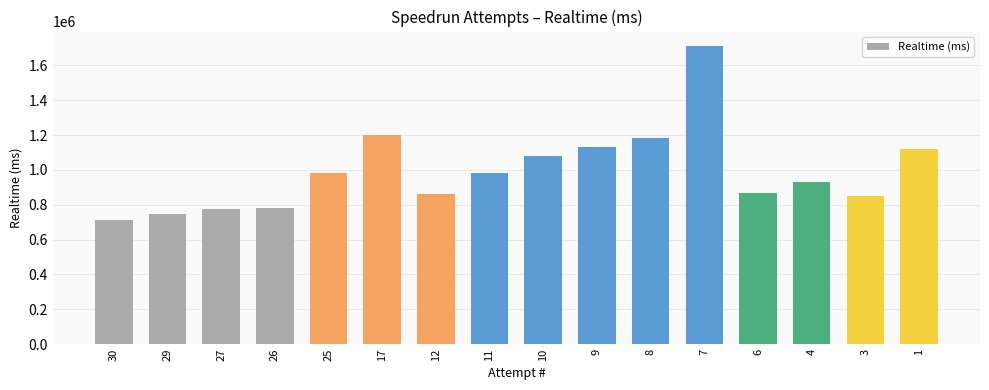

Which has a higher value, 12 or 30?

12